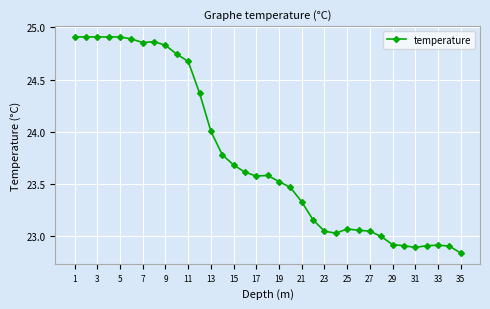

What is the sum of all values?

832.0